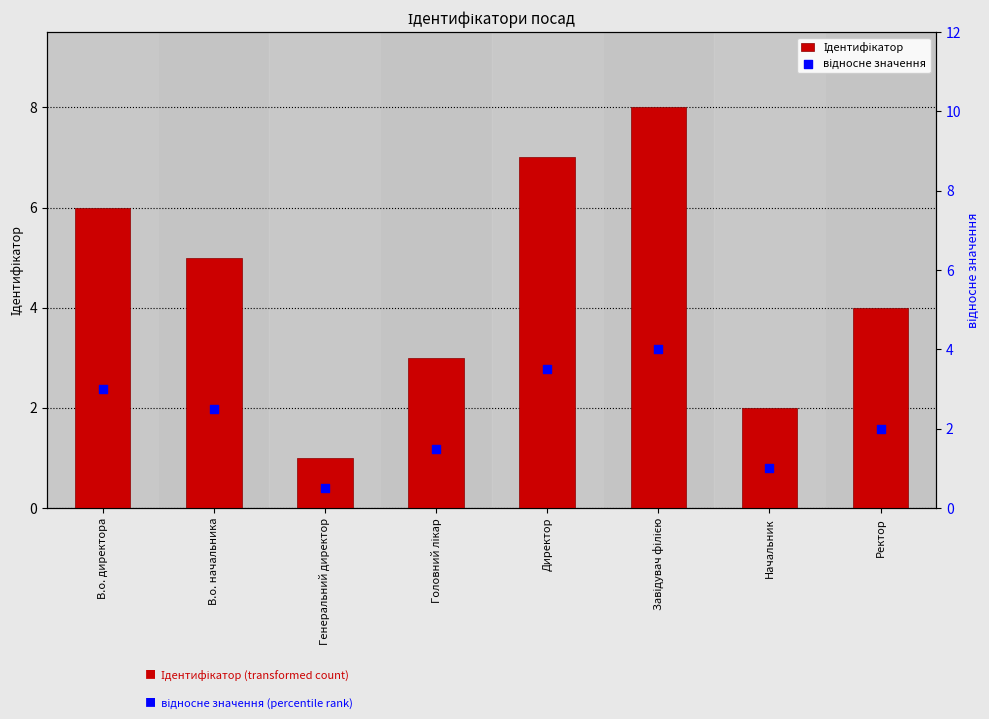

At how many categories does at least one series exceed 4?

4